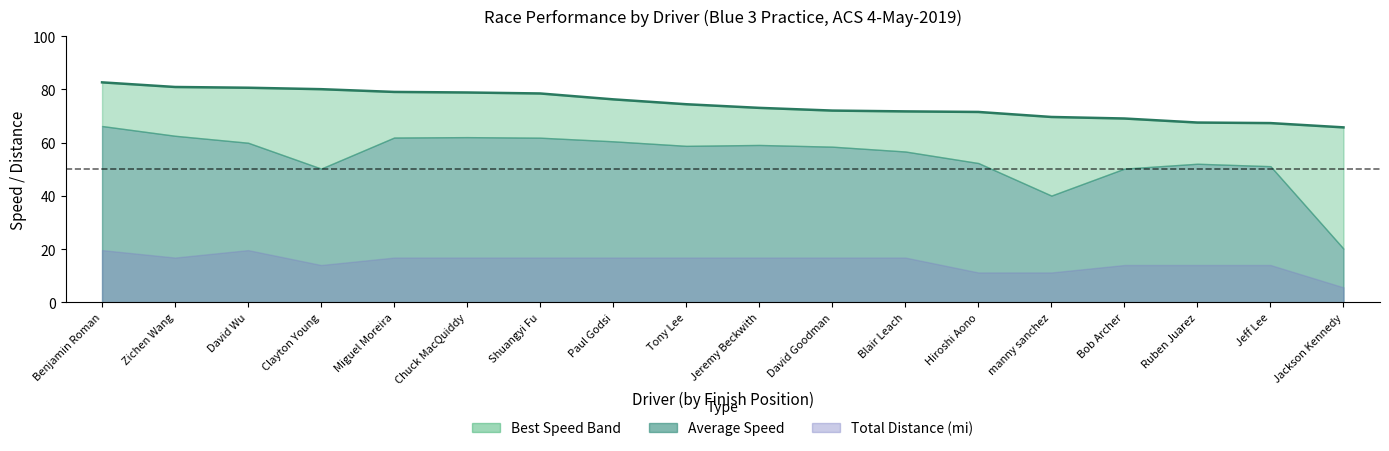

How many data points are less than 74?

9